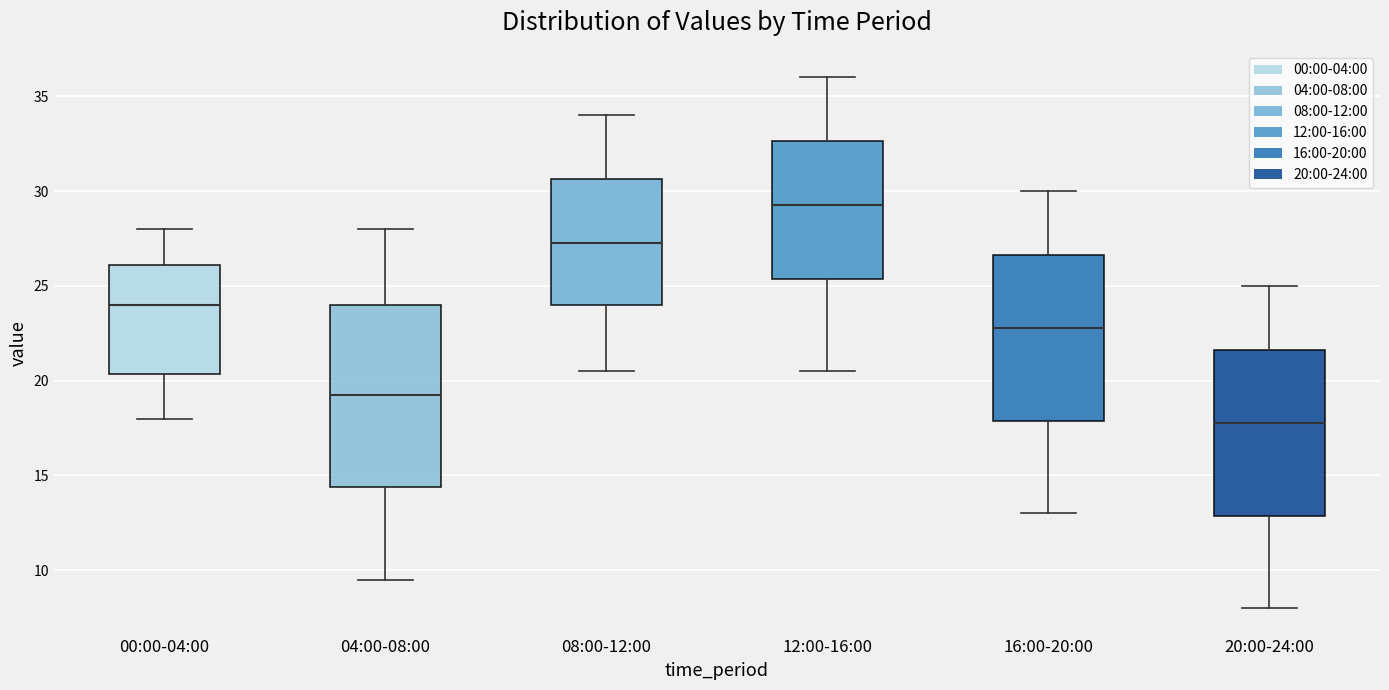

Reading left to right, transcribe this box plot: for each box, give where its median line is, the range the box spans, and where its two whiskers end, as read against the y-axis. The values are not printed on the chart, so give them approximately, as read against the axis.

00:00-04:00: median 24.0, box 20.5 to 26.0, whiskers 18.0 to 28.0
04:00-08:00: median 19.5, box 14.5 to 24.0, whiskers 9.5 to 28.0
08:00-12:00: median 27.5, box 24.0 to 30.5, whiskers 20.5 to 34.0
12:00-16:00: median 29.5, box 25.5 to 32.5, whiskers 20.5 to 36.0
16:00-20:00: median 23.0, box 18.0 to 26.5, whiskers 13.0 to 30.0
20:00-24:00: median 18.0, box 13.0 to 21.5, whiskers 8.0 to 25.0